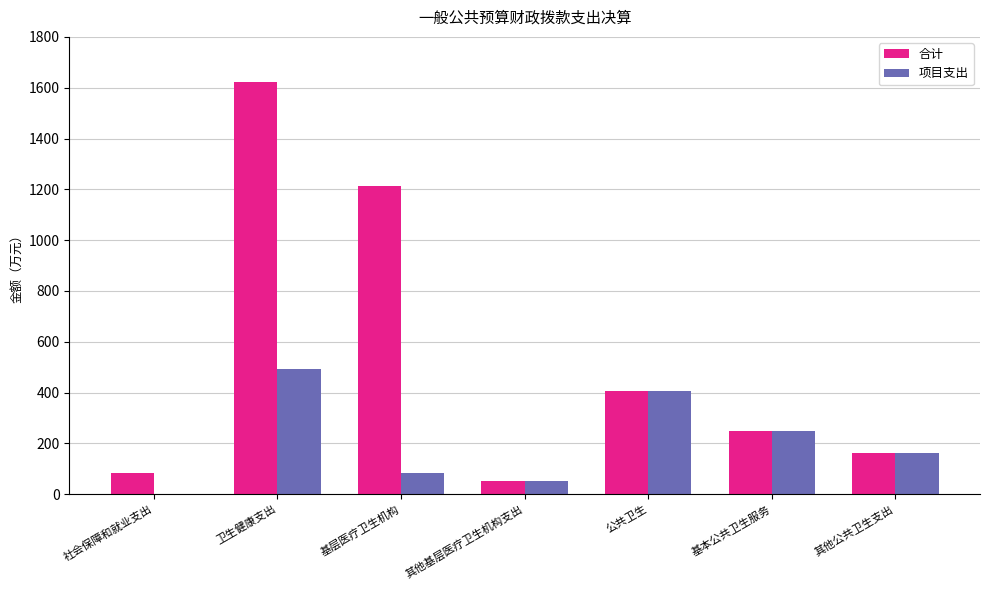

At which category is the sum across all series the highest?

卫生健康支出